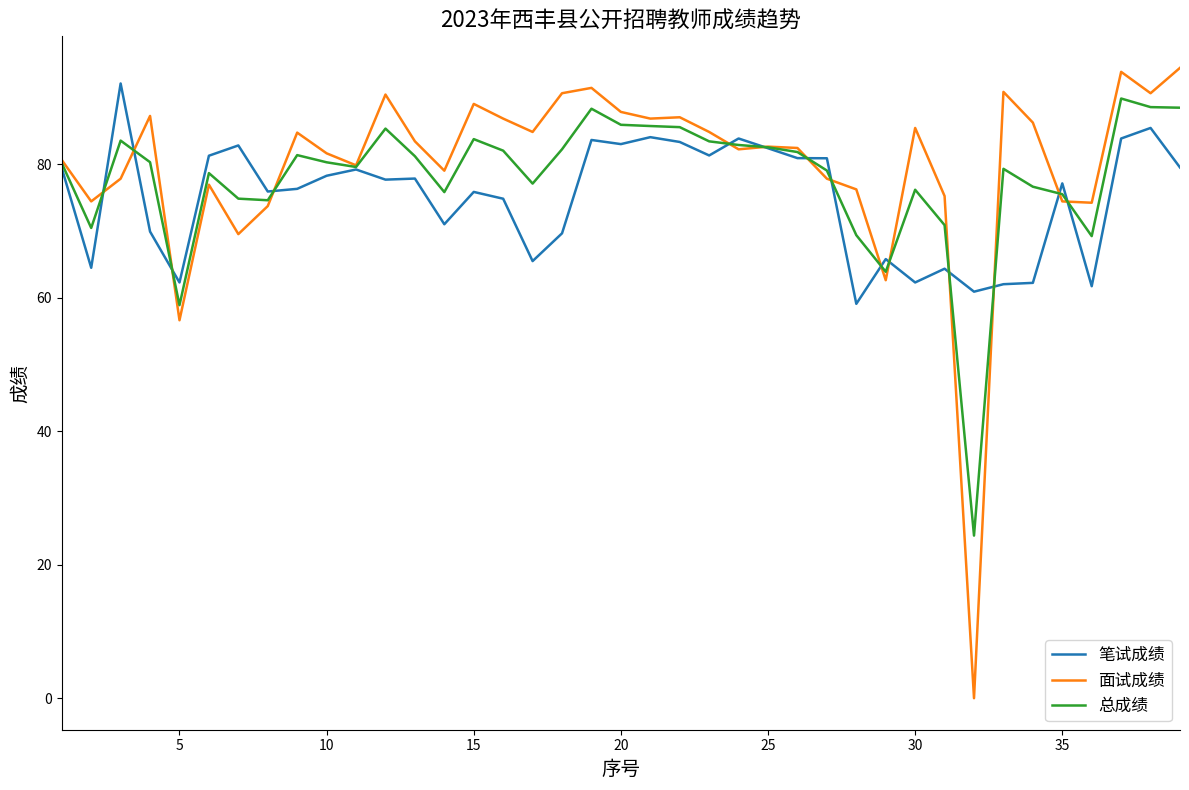

Which series has the largest range (max minus min)?

面试成绩